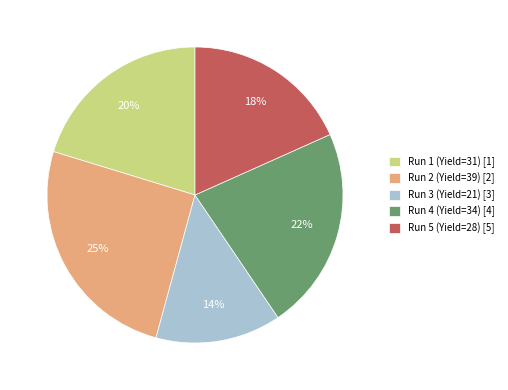

Which has a higher value, Run 4 (Yield=34) [4] or Run 1 (Yield=31) [1]?

Run 4 (Yield=34) [4]